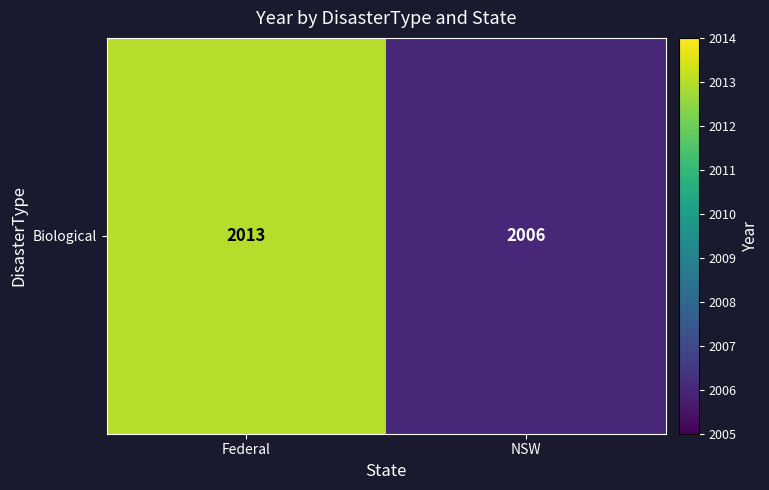

How many series are shown in this chart?

1